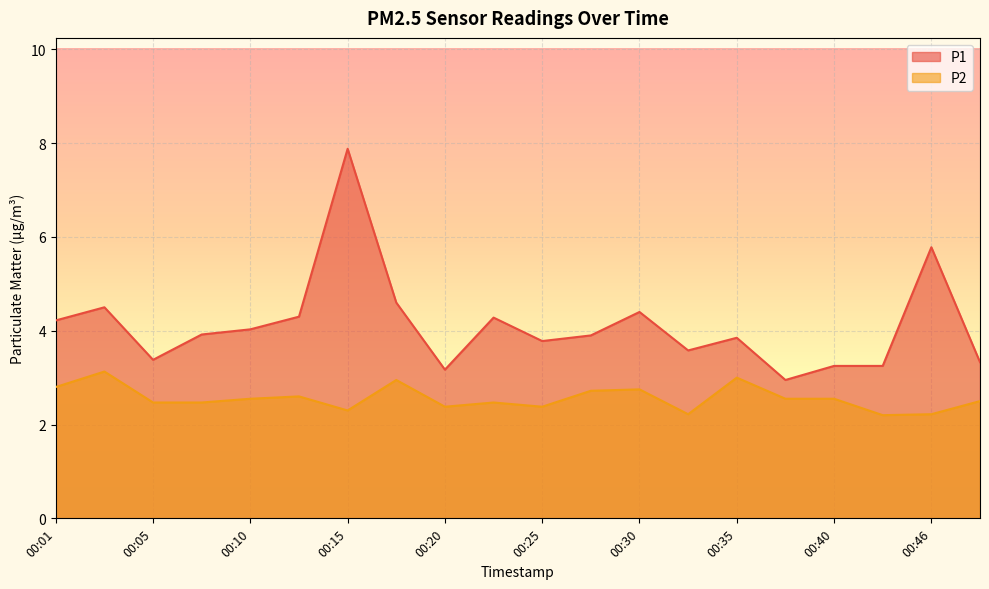

How many interior local valleys does the P2 series have?

5